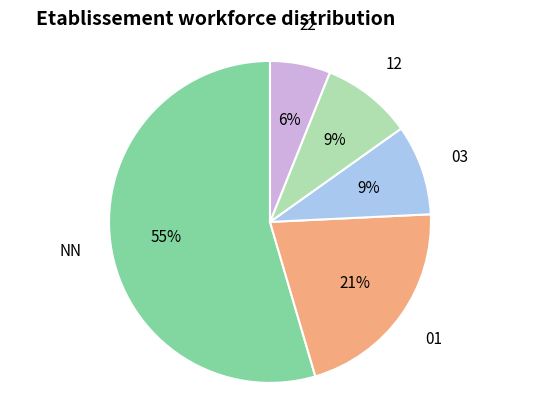

How many slices are in this pie chart?

5